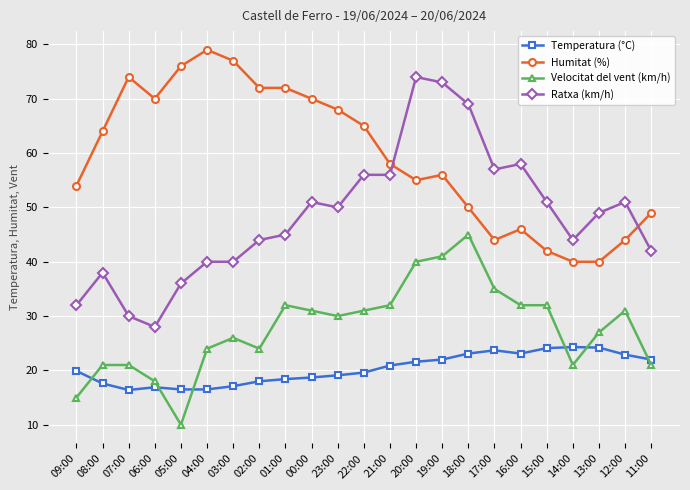

At which category does Velocitat del vent (km/h) reach its first local valley?

05:00